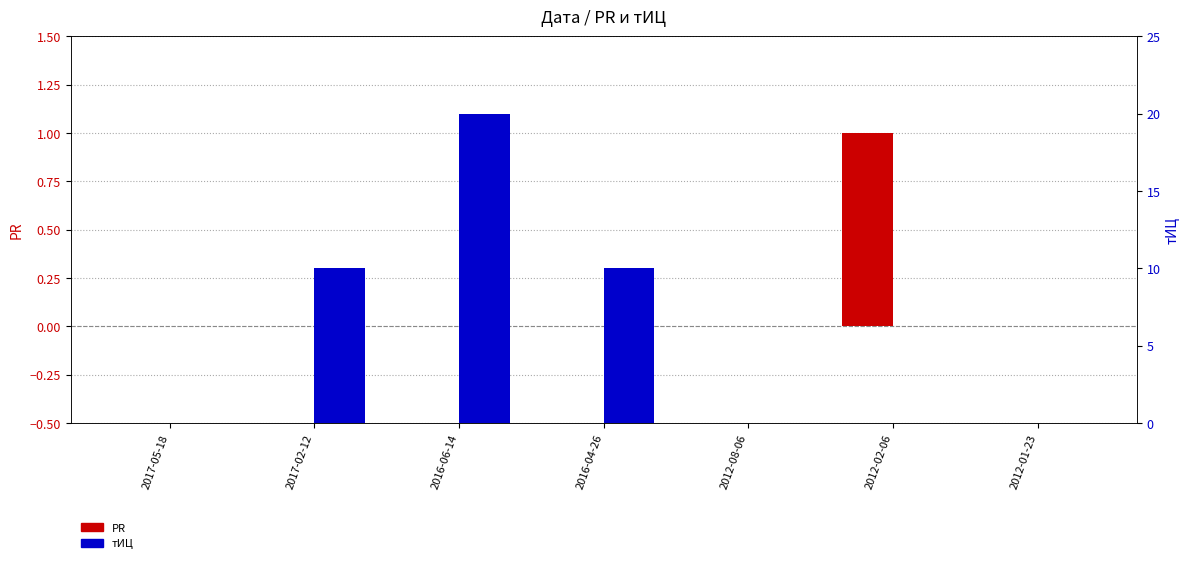

How many positive values does the PR series have?

1